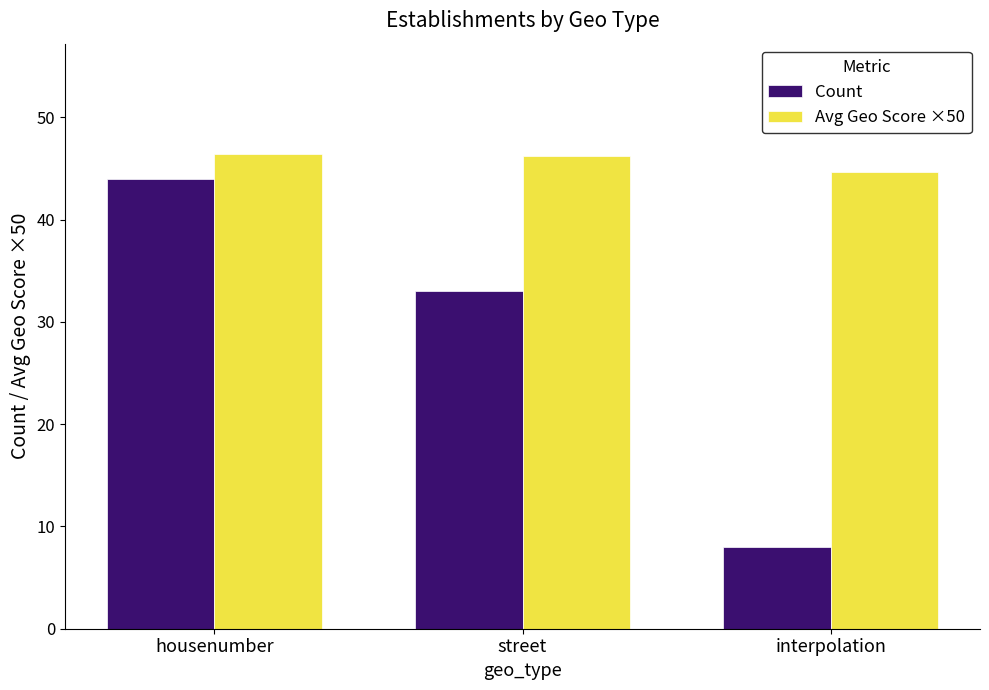

What is the sum of all Count values?

85.0